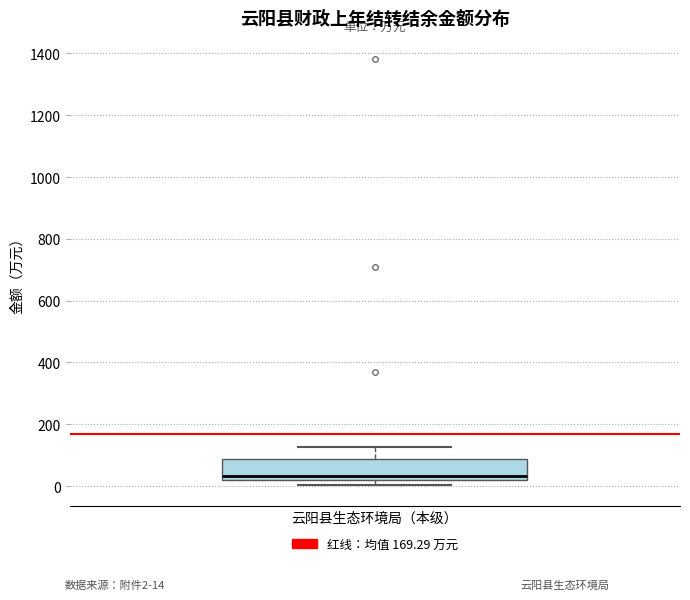

Where is the lower edge of the box for 云阳县生态环境局（本级） on the y-axis? The values are not printed on the chart, so give them approximately, as read against the axis.

20